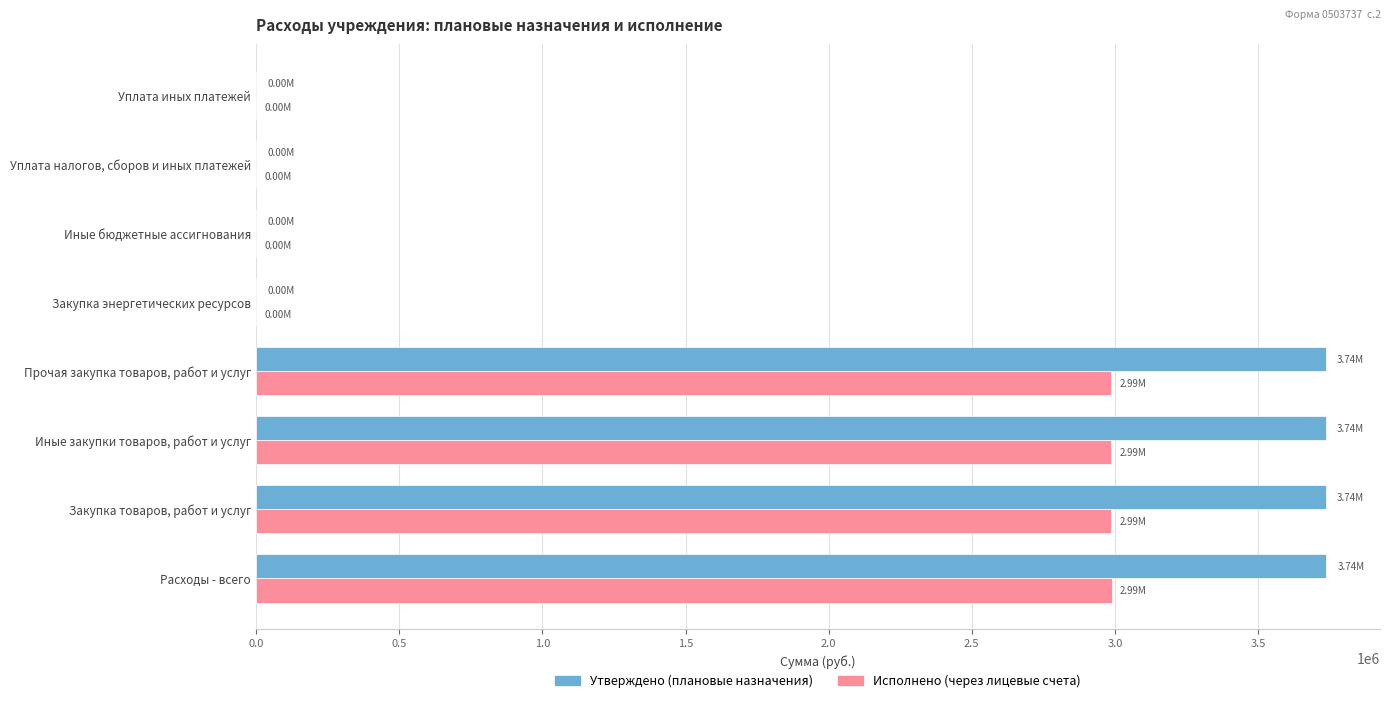

What is the total value across all series at Прочая закупка товаров, работ и услуг?

6723687.4